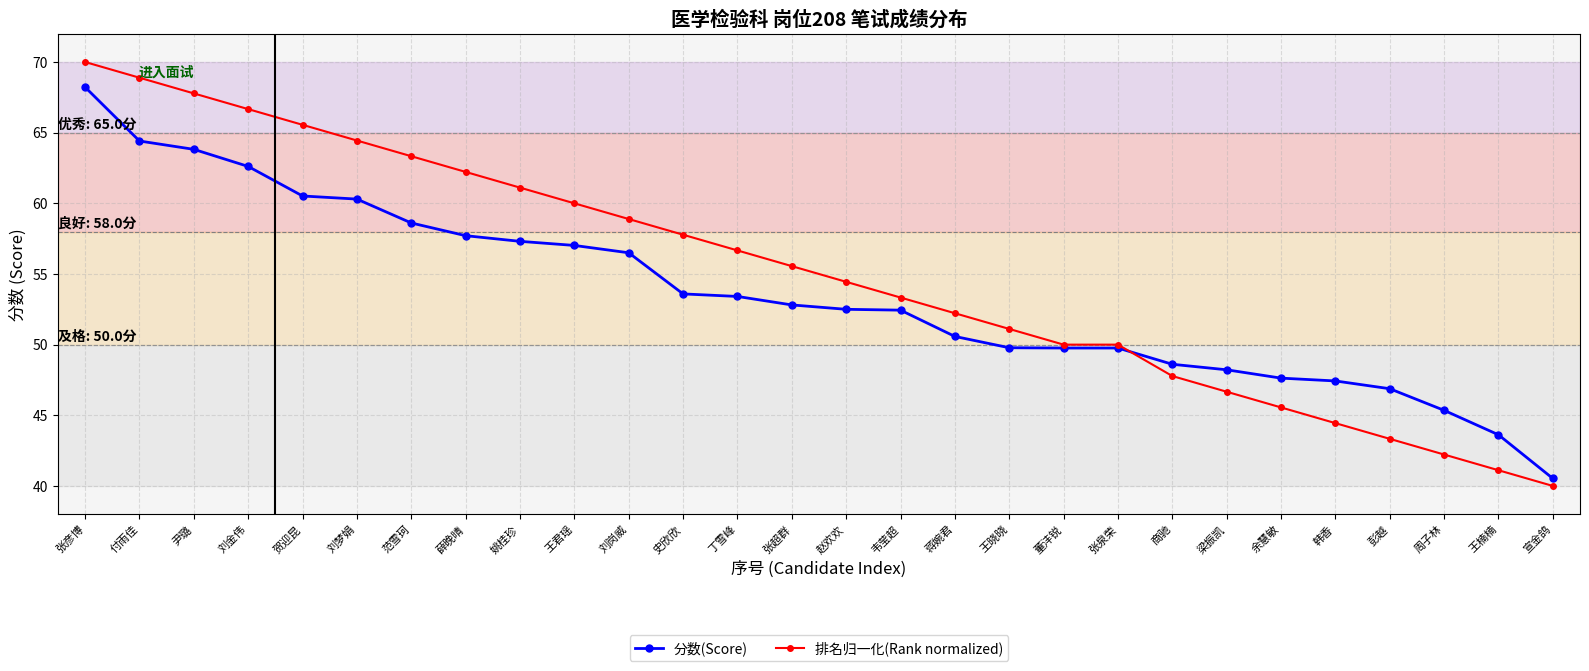

What is the approximate value of 排名归一化(Rank normalized) at 张超群?

55.6